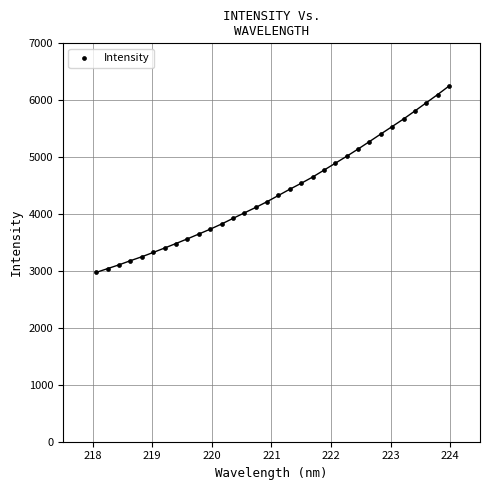

What is the range of Y values (max minus min)?

3275.0